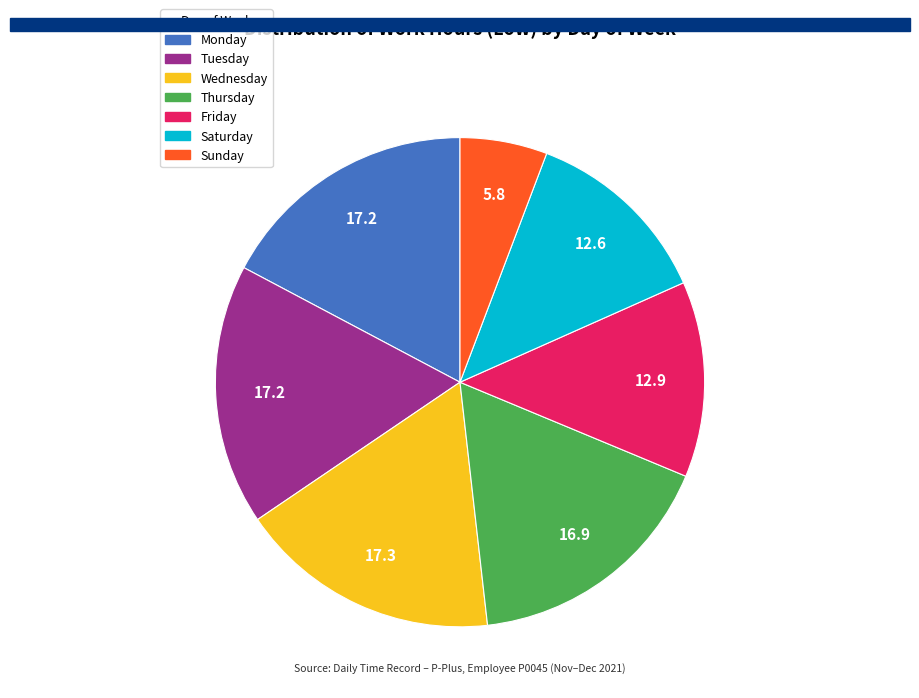

Count the number of slices in the pie.

7